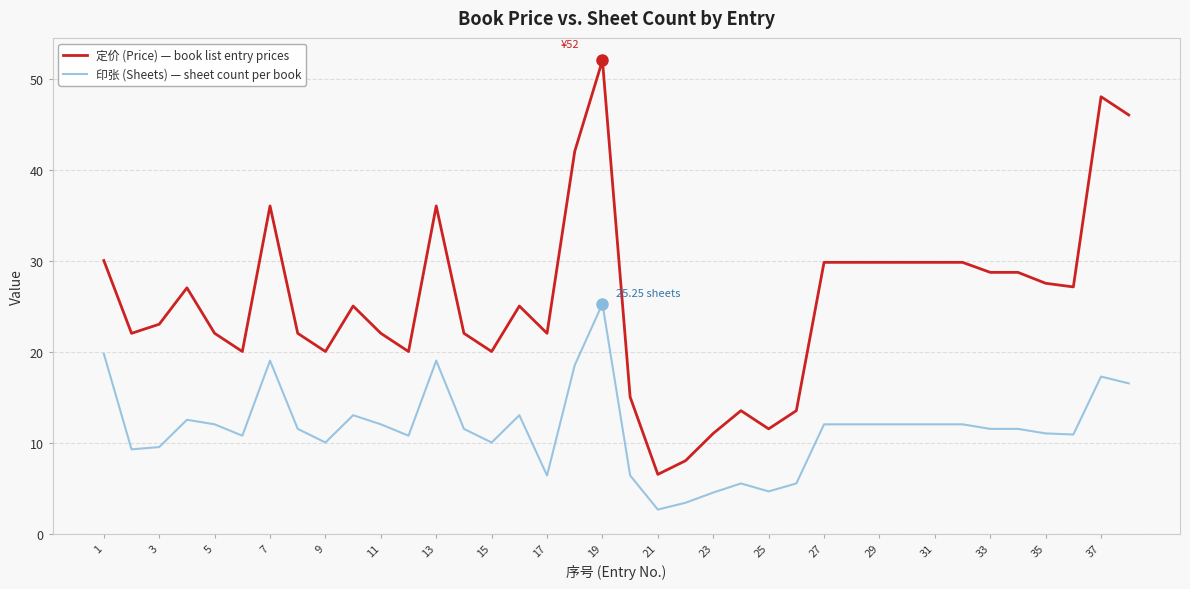

Which series has the largest range (max minus min)?

定价 (Price) — book list entry prices